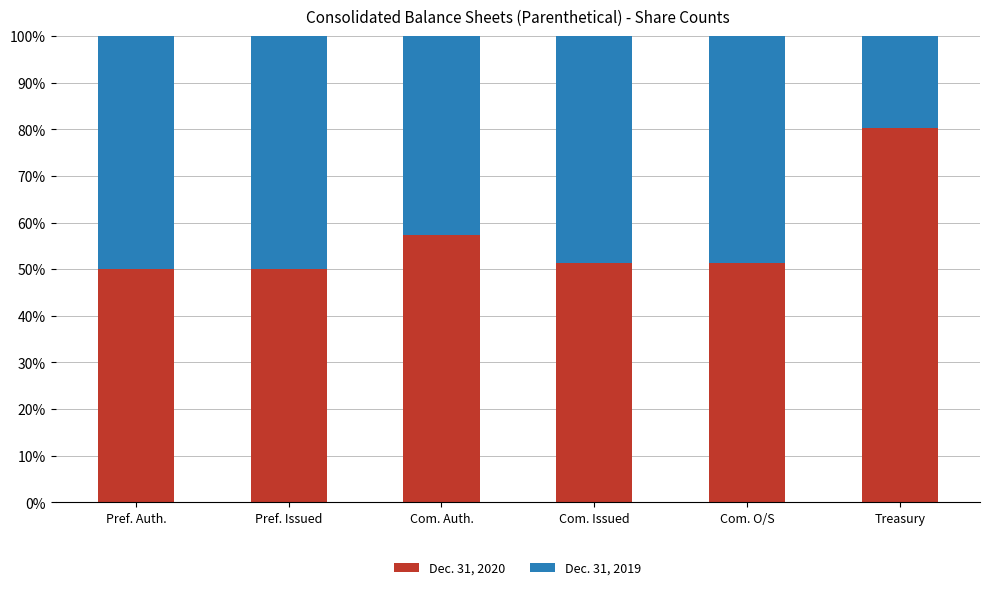

At which label does Dec. 31, 2020 reach its peak?

Treasury